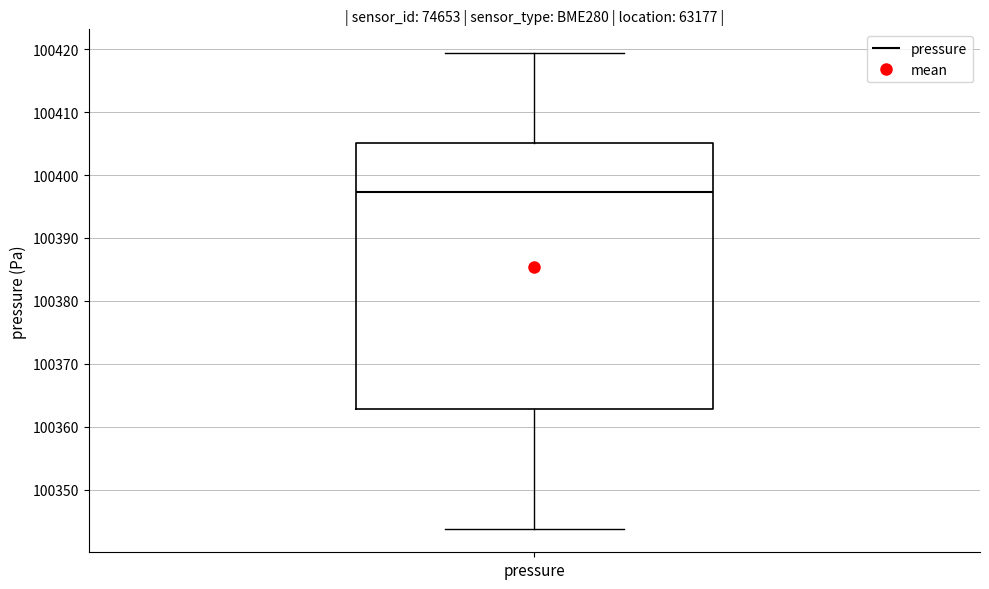

Transcribe this box plot: give where the median line is, the range the box spans, and where the two whiskers end, as read against the y-axis. The values are not printed on the chart, so give them approximately, as read against the axis.

median 100397, box 100363 to 100405, whiskers 100344 to 100419